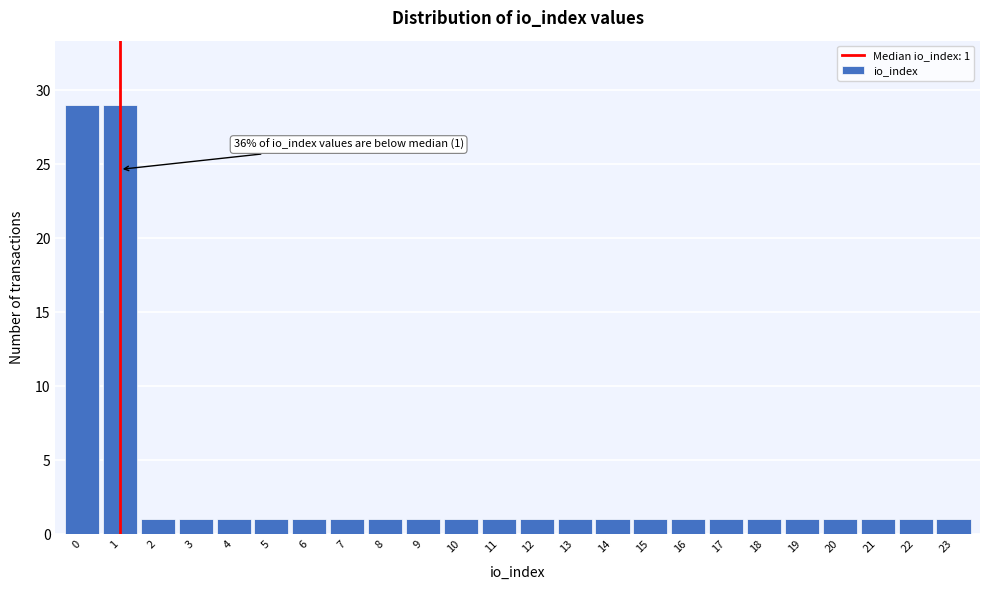

Reading right to left, extract all data points from this chart.

23=1	22=1	21=1	20=1	19=1	18=1	17=1	16=1	15=1	14=1	13=1	12=1	11=1	10=1	9=1	8=1	7=1	6=1	5=1	4=1	3=1	2=1	1=29	0=29